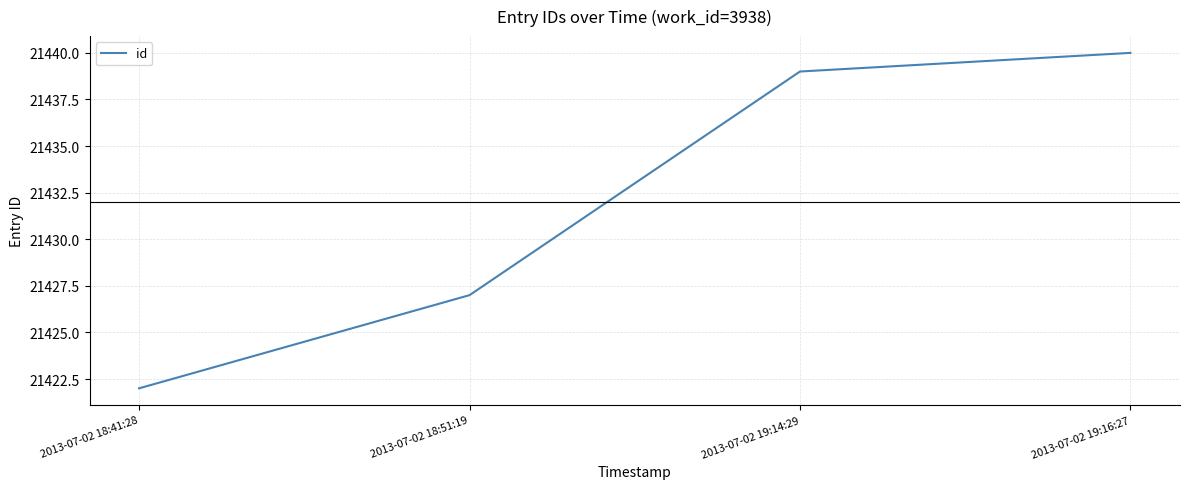

Reading right to left, what are all the values shown in this chart?

21440	21439	21427	21422